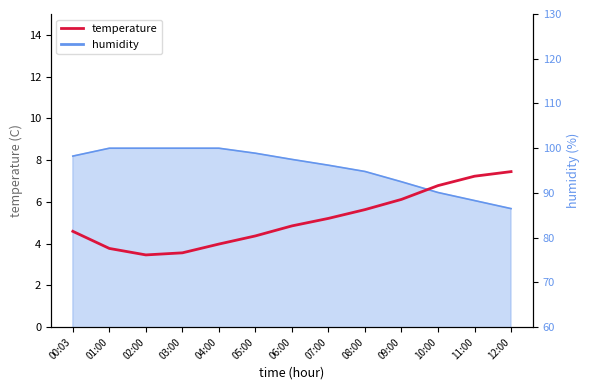

What is the minimum value shown in the chart?

3.5